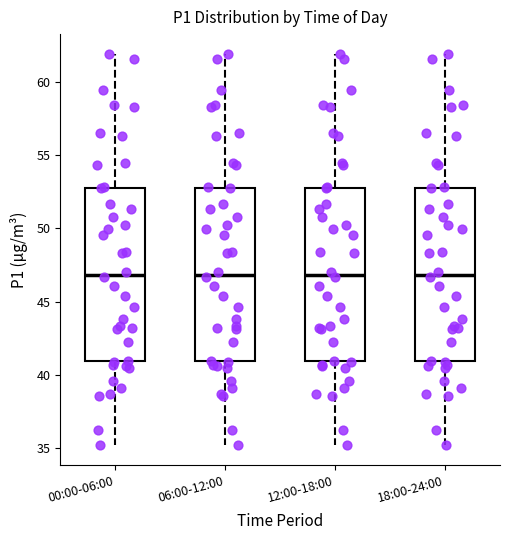

Reading left to right, read every box against the y-axis: the position of its median line, the range the box covers, and the ends of its whiskers. The values are not printed on the chart, so give them approximately, as read against the axis.

00:00-06:00: median 47, box 41 to 53, whiskers 35 to 62
06:00-12:00: median 47, box 41 to 53, whiskers 35 to 62
12:00-18:00: median 47, box 41 to 53, whiskers 35 to 62
18:00-24:00: median 47, box 41 to 53, whiskers 35 to 62